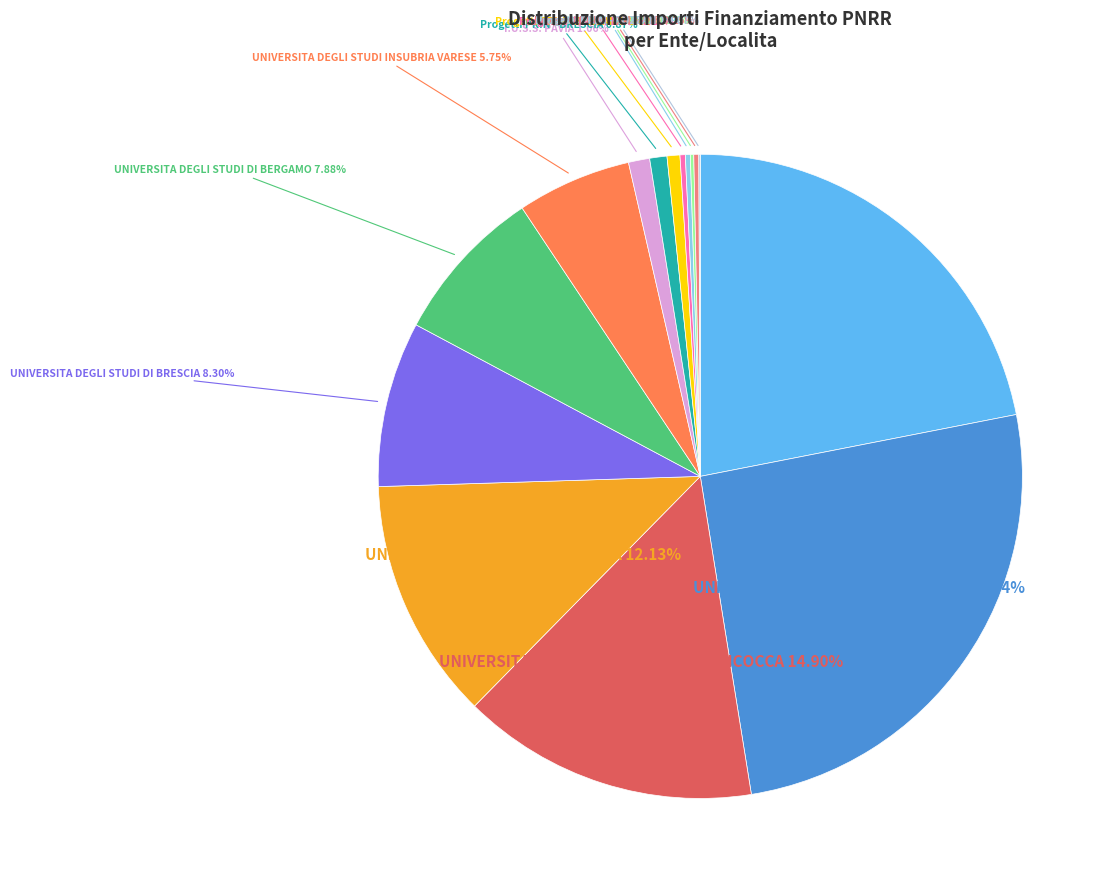

Is there a majority slice in this chart?

No